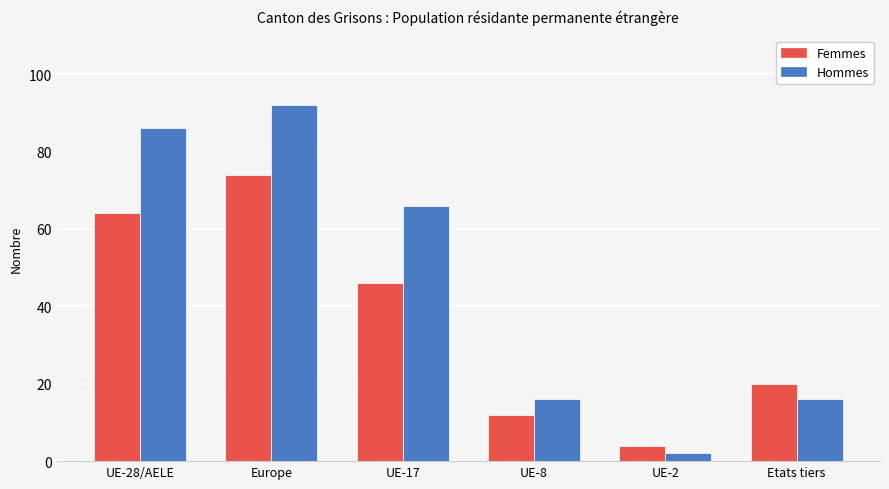

How many groups of bars are there?

6